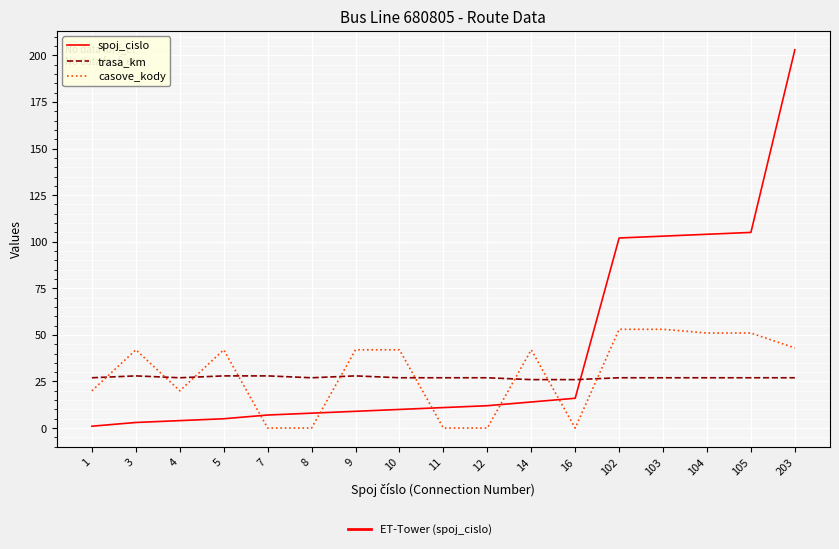

List the series in order of their peak value, highest first.

spoj_cislo, casove_kody, trasa_km